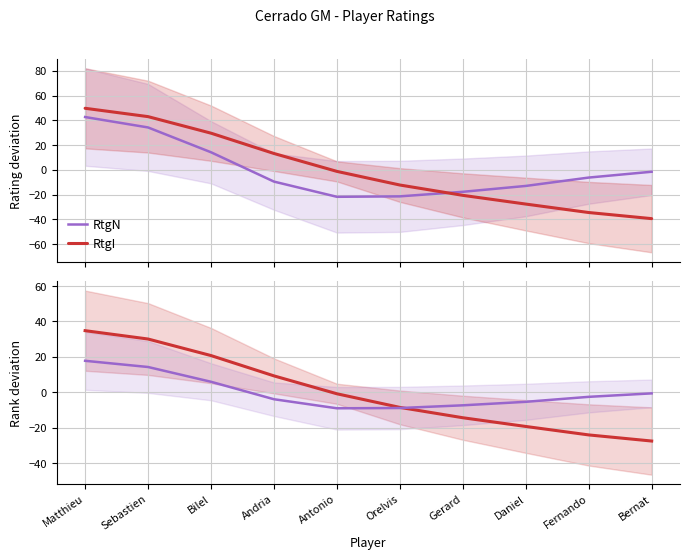

At which label is RtgN closest to 4?

Bilel